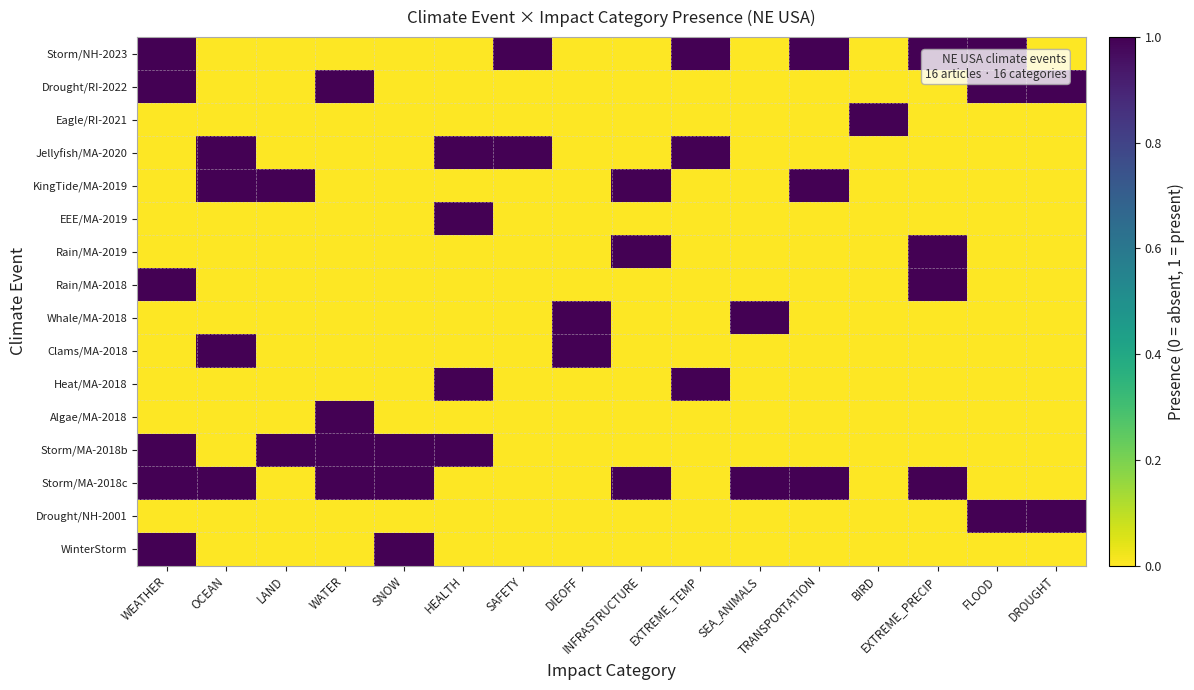

Which series has the largest total across all categories?

Storm/MA-2018c